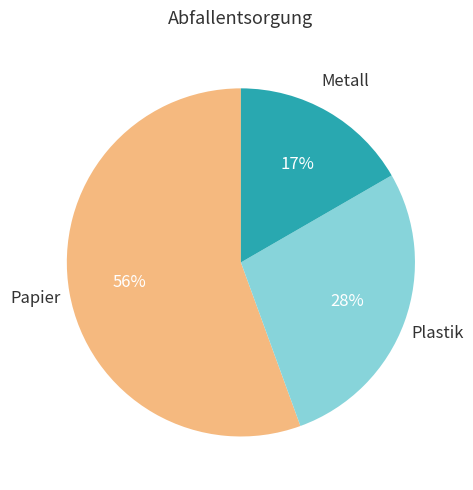

To the nearest percent, what portion does Metall represent?

17%